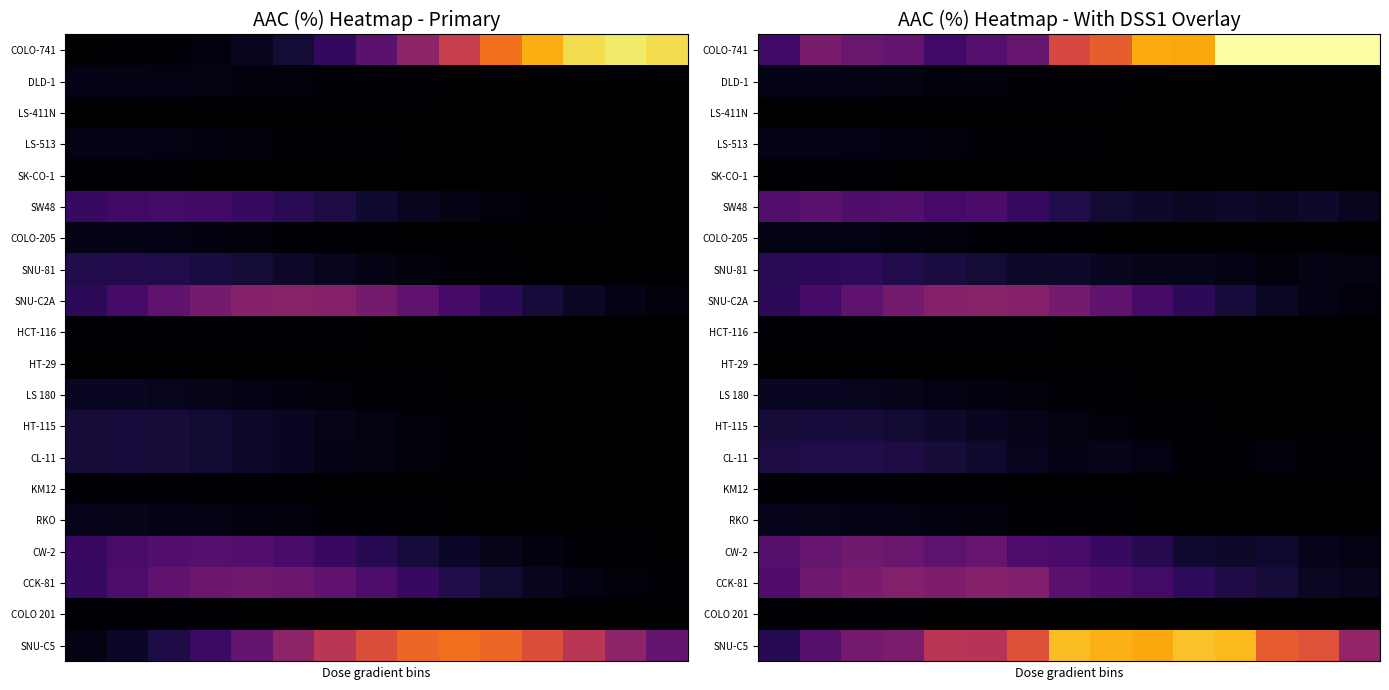

At how many categories does at least one series exceed 1?

15